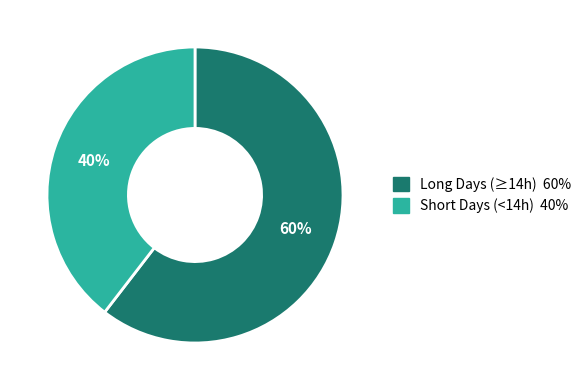

How many slices are in this pie chart?

2